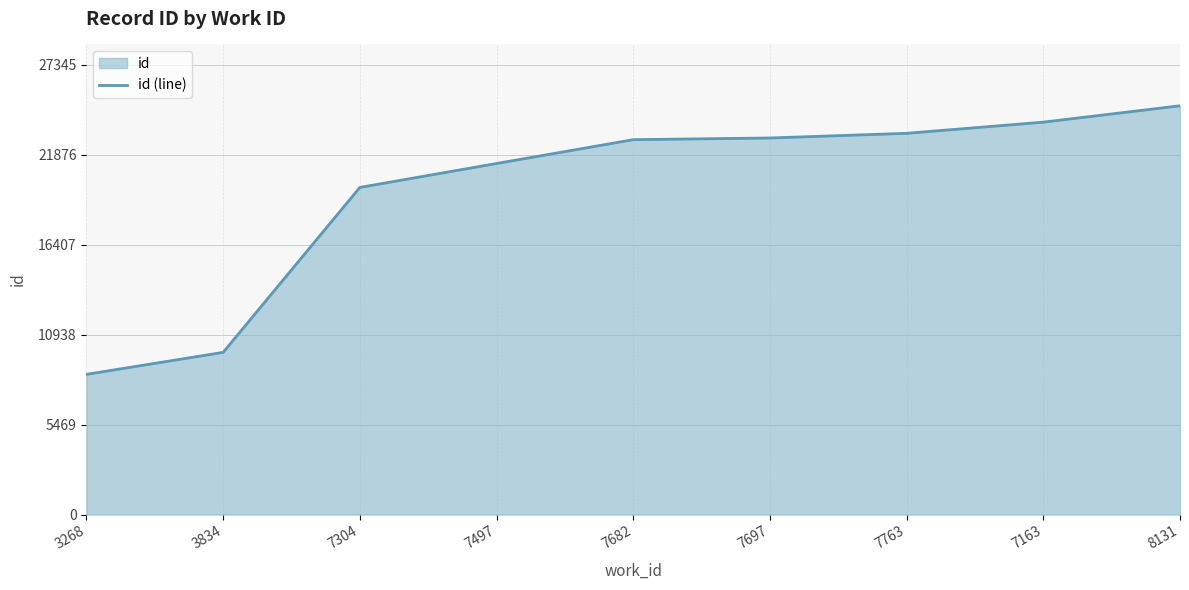

What is the label of the 9th point from the left?

8131